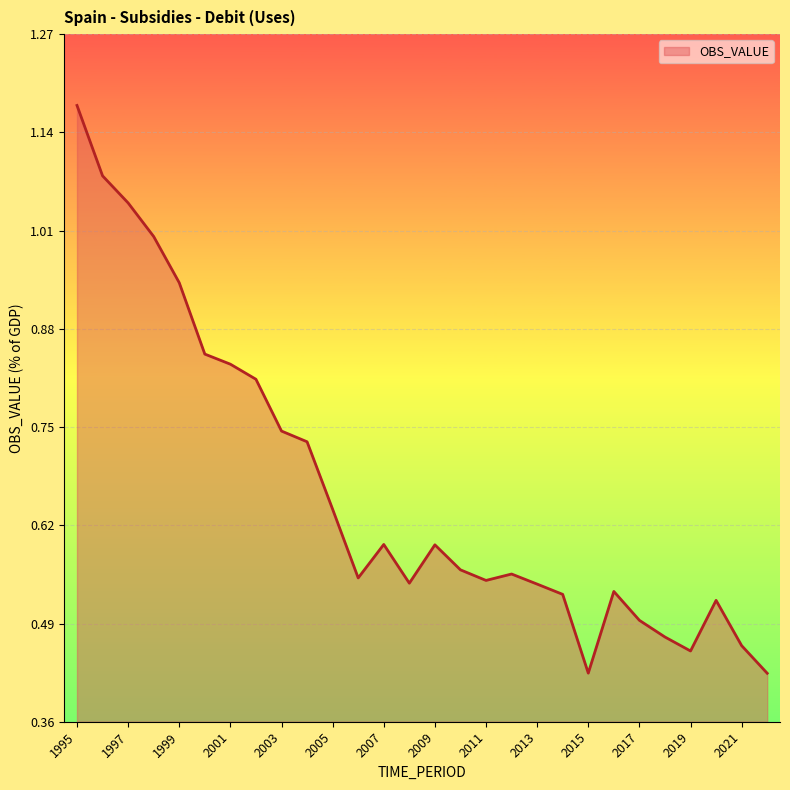

At which category does the chart reach its minimum across all series?

2022